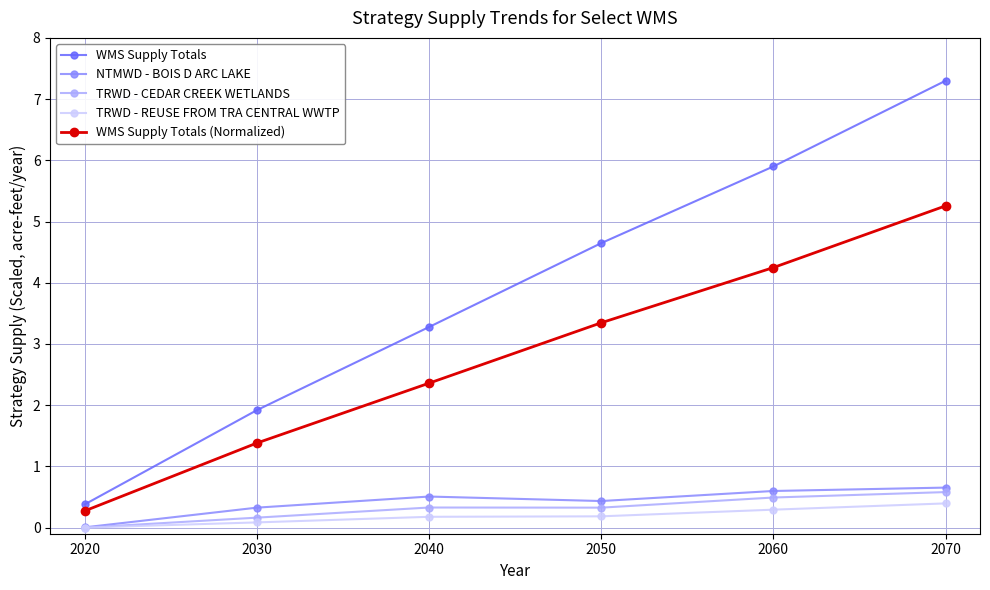

What is the value of the NTMWD - BOIS D ARC LAKE point at the 6th from the left?

0.7